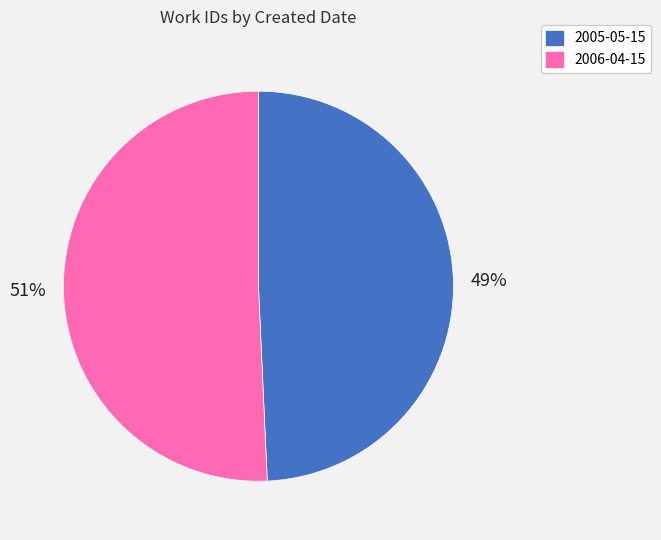

What is the ratio of the value at 2006-04-15 to the value at 2005-05-15?

1.0